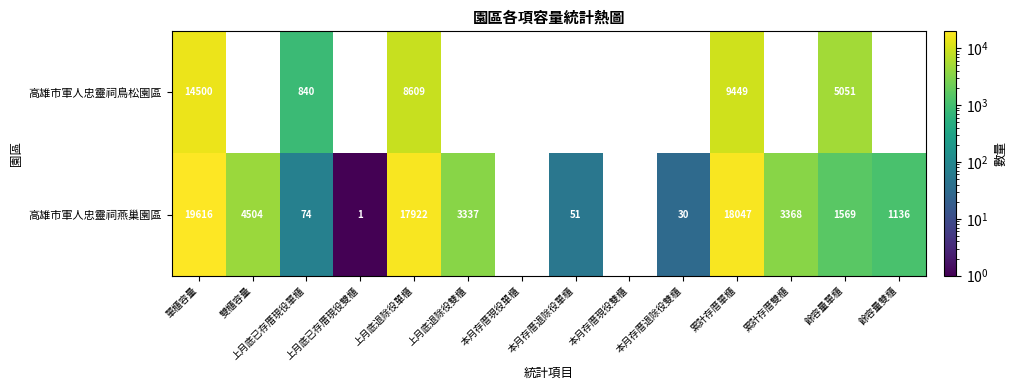

The 高雄市軍人忠靈祠燕巢園區 series shows 3368 at 累計存厝雙櫃. True or false?

True